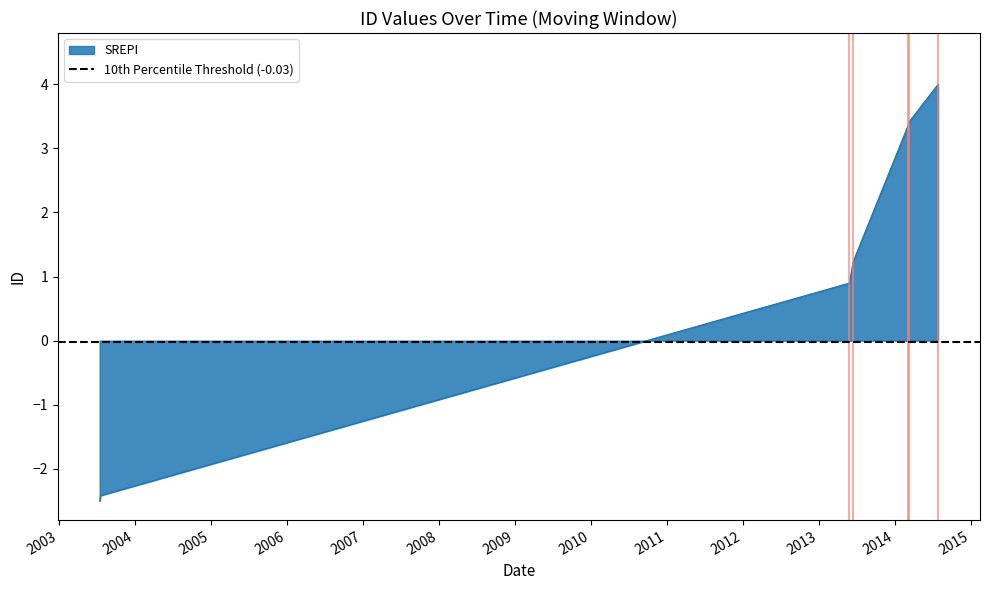

Where does the data first go above 3?

2014-03-06